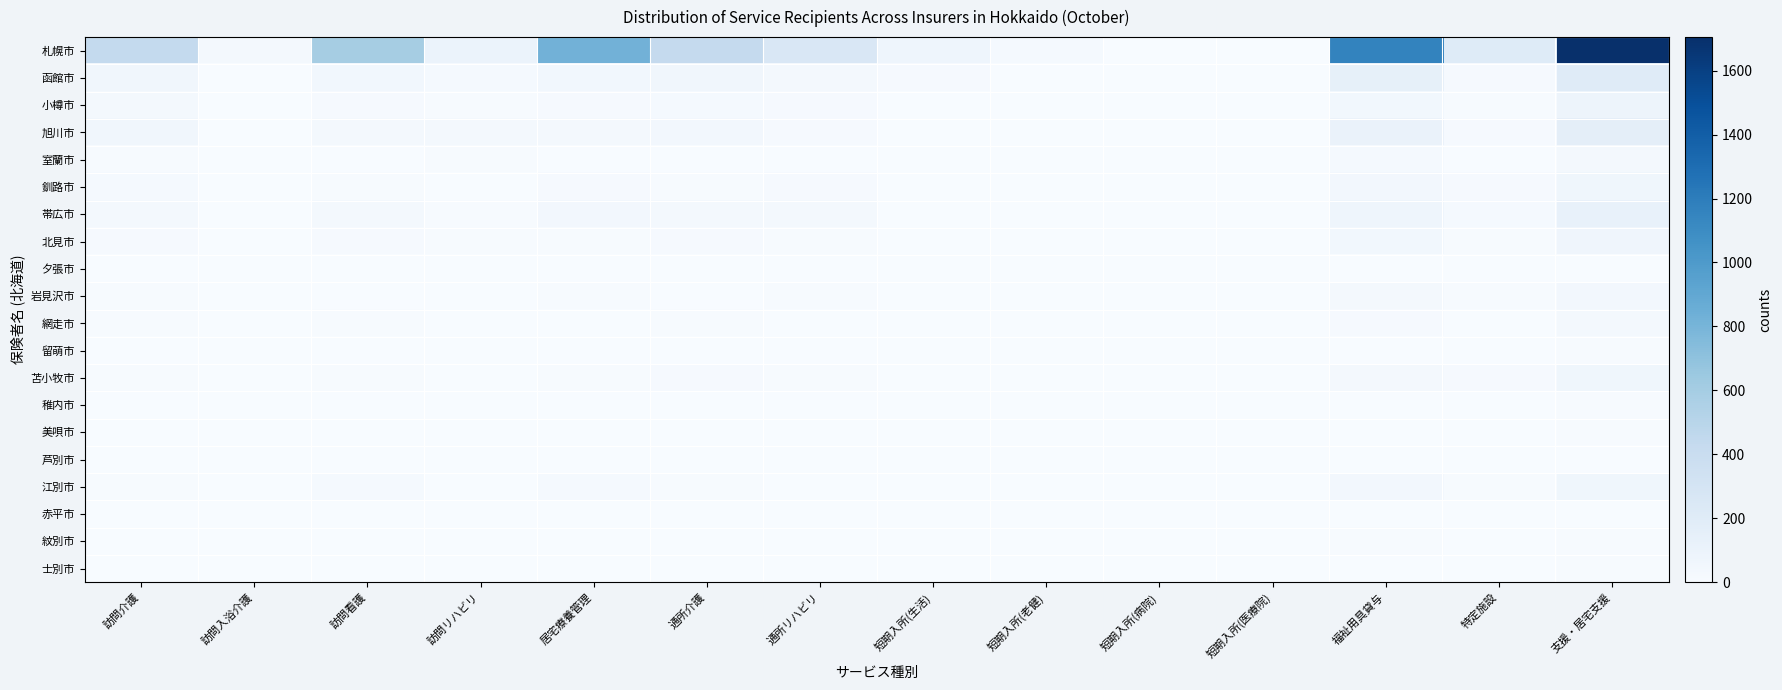

At which category is the sum across all series the highest?

支援・居宅支援